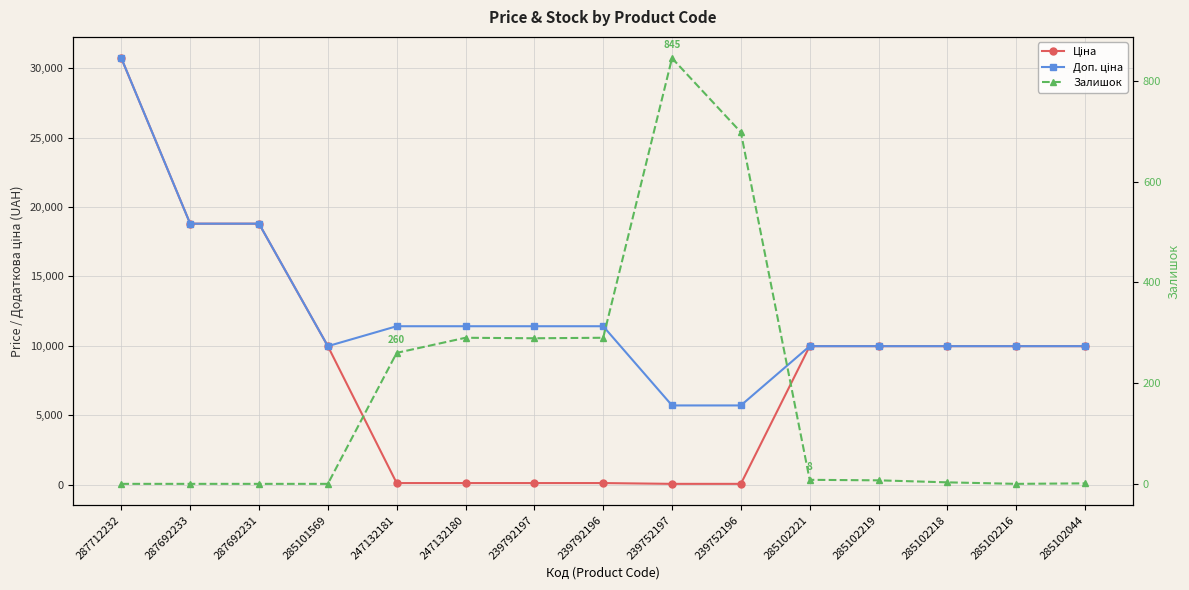

What are all the series names shown in the legend?

Ціна, Доп. ціна, Залишок